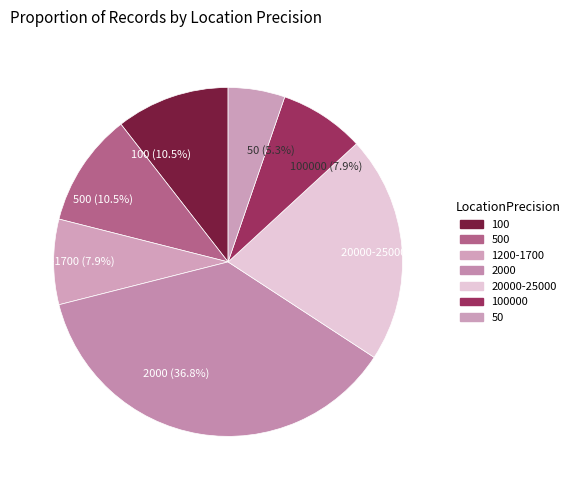

To the nearest percent, what is the average slice percentage?

14%